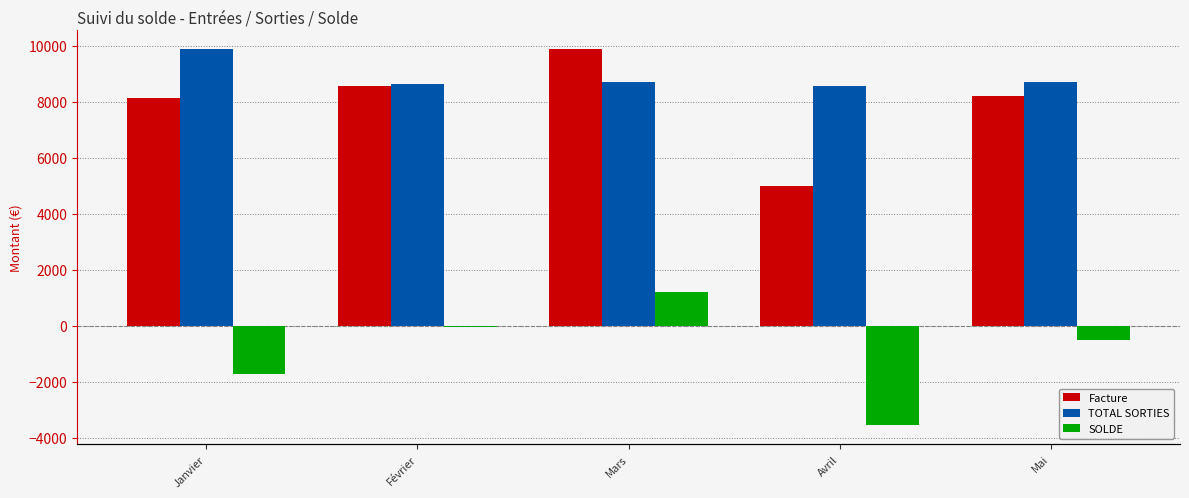

Rank the series by their maximum value, from lowest to highest.

SOLDE, TOTAL SORTIES, Facture